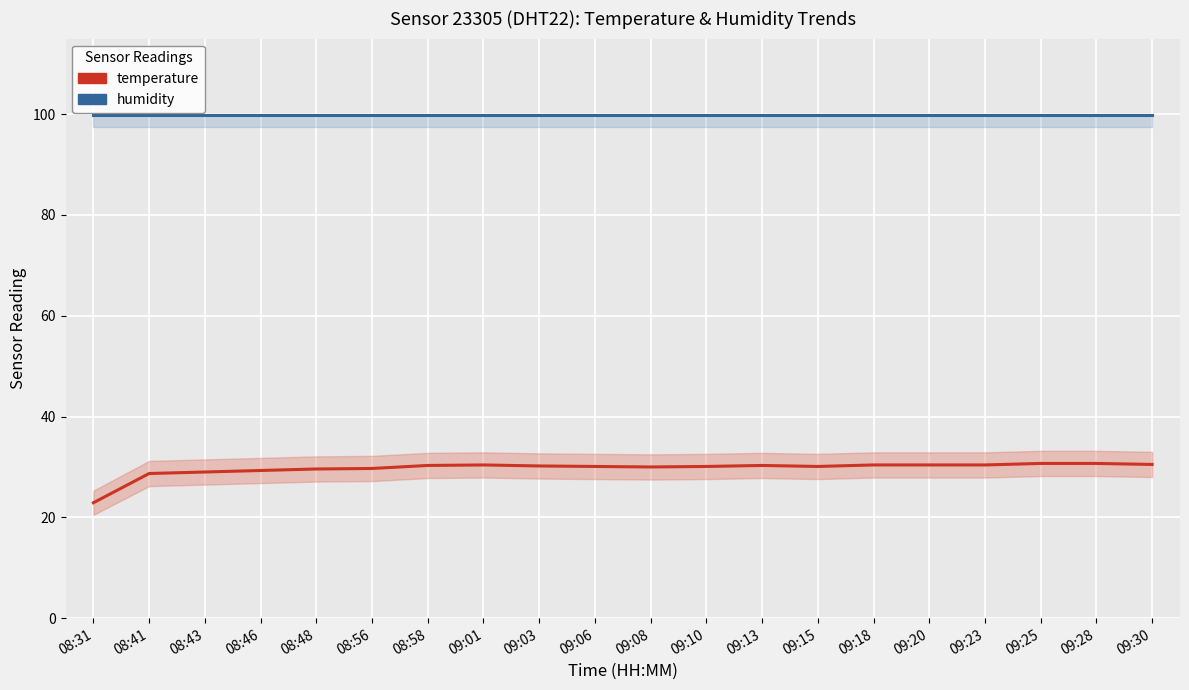

At how many categories does at least one series exceed 48?

20